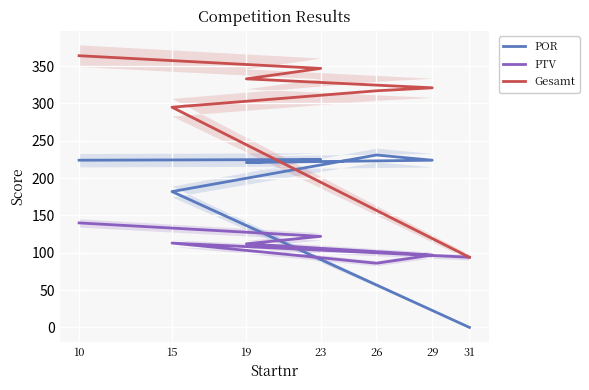

Reading left to right, extract all data points from this chart.

POR: 10=224	23=225	19=221	29=224	26=231	15=182	31=0
PTV: 10=140	23=122	19=112	29=97	26=86	15=113	31=94
Gesamt: 10=364	23=347	19=333	29=321	26=317	15=295	31=94